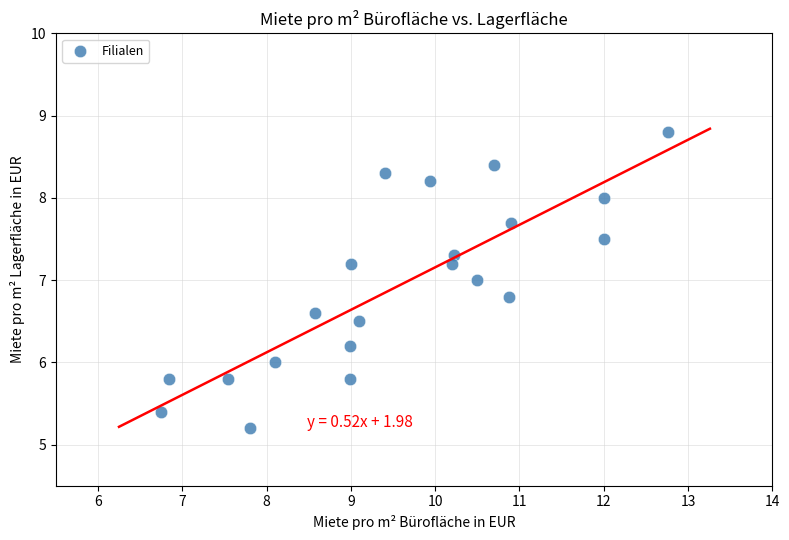

What is the range of X values (max minus min)?

6.0